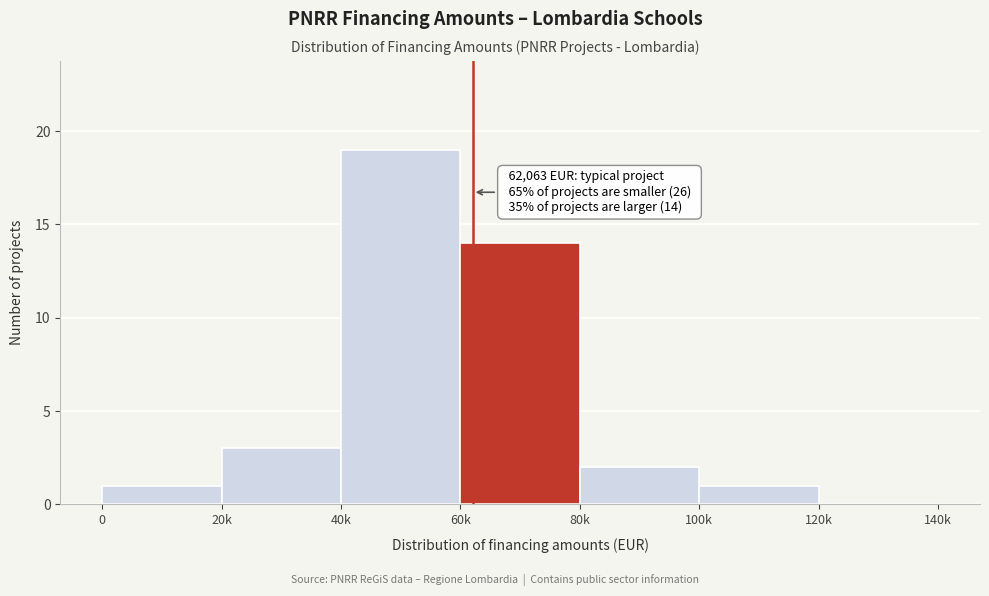

Reading left to right, transcribe all the data shown in this chart.

0=1	20k=3	40k=19	60k=14	80k=2	100k=1	120k=0